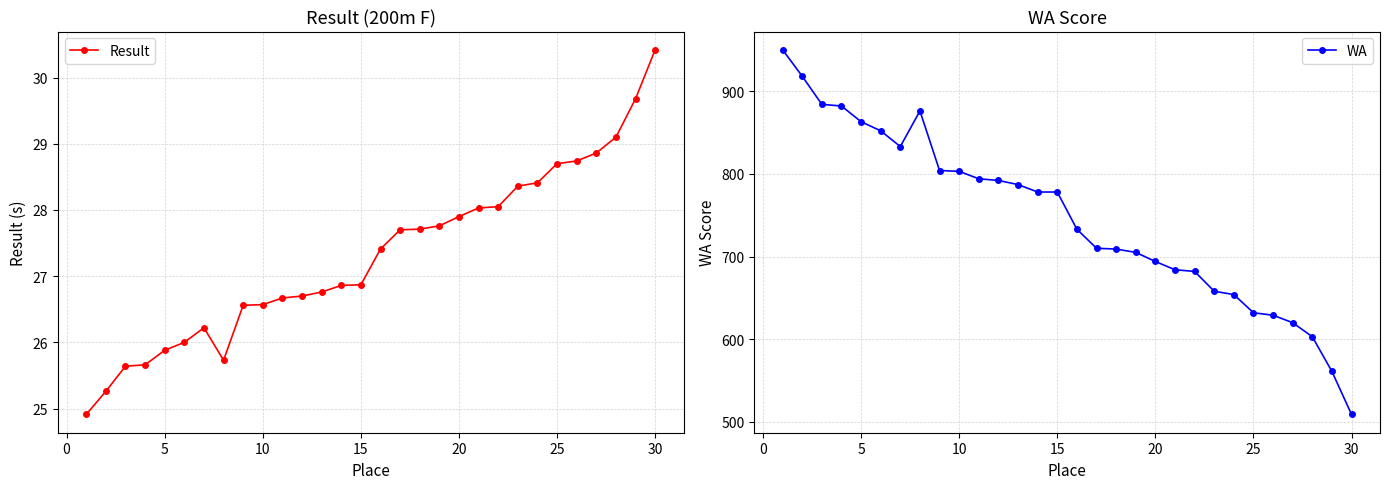

True or false: Result has more than 0 points higher than both neighbors.

True